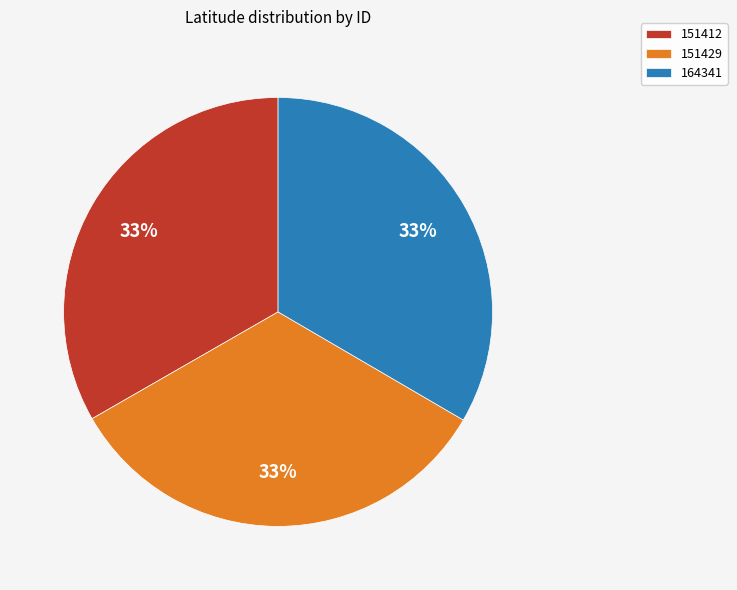

To the nearest percent, what portion does 151429 represent?

33%